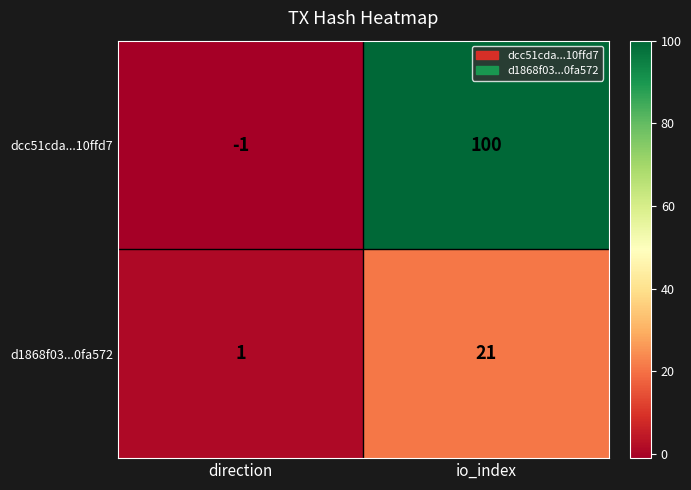

Which series has the widest spread of values?

dcc51cda...10ffd7